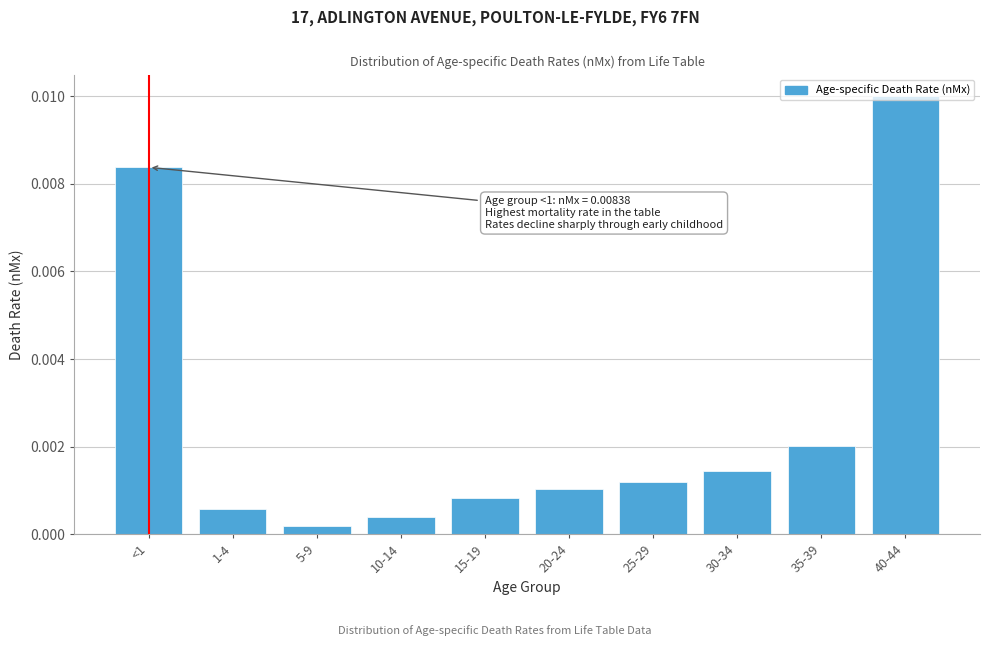

What position from the right is 1-4?

9